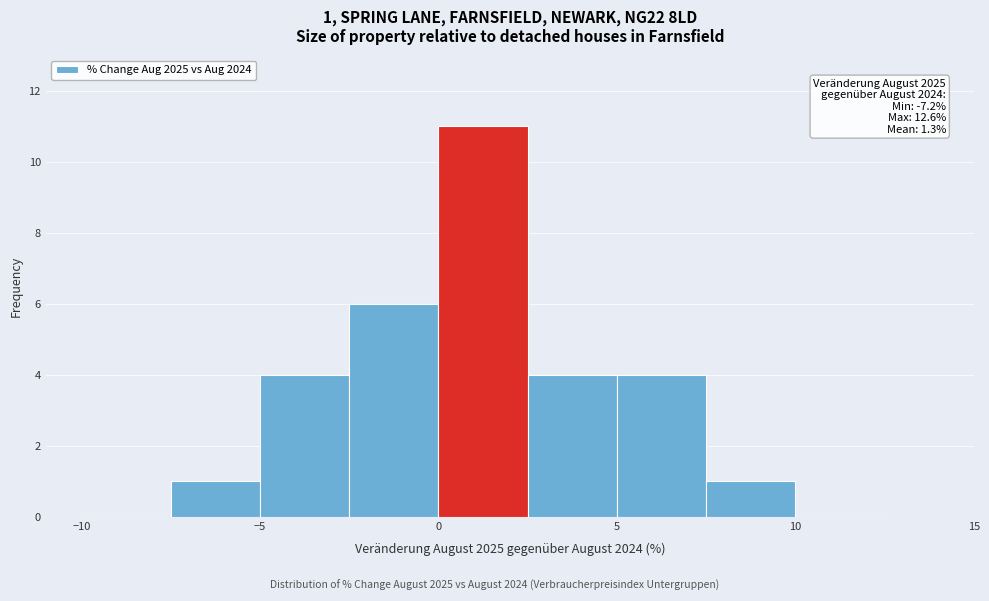

Which range on the x-axis has the tallest bar?

0.0 to 2.5